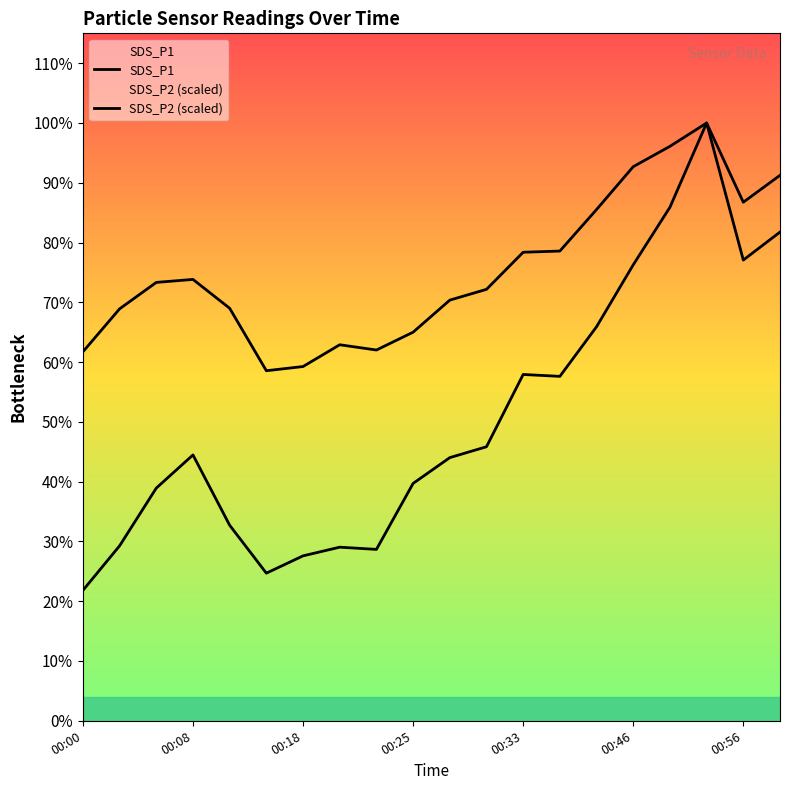

Rank the series at 19 from highest to lowest value.

SDS_P2 (scaled), SDS_P1